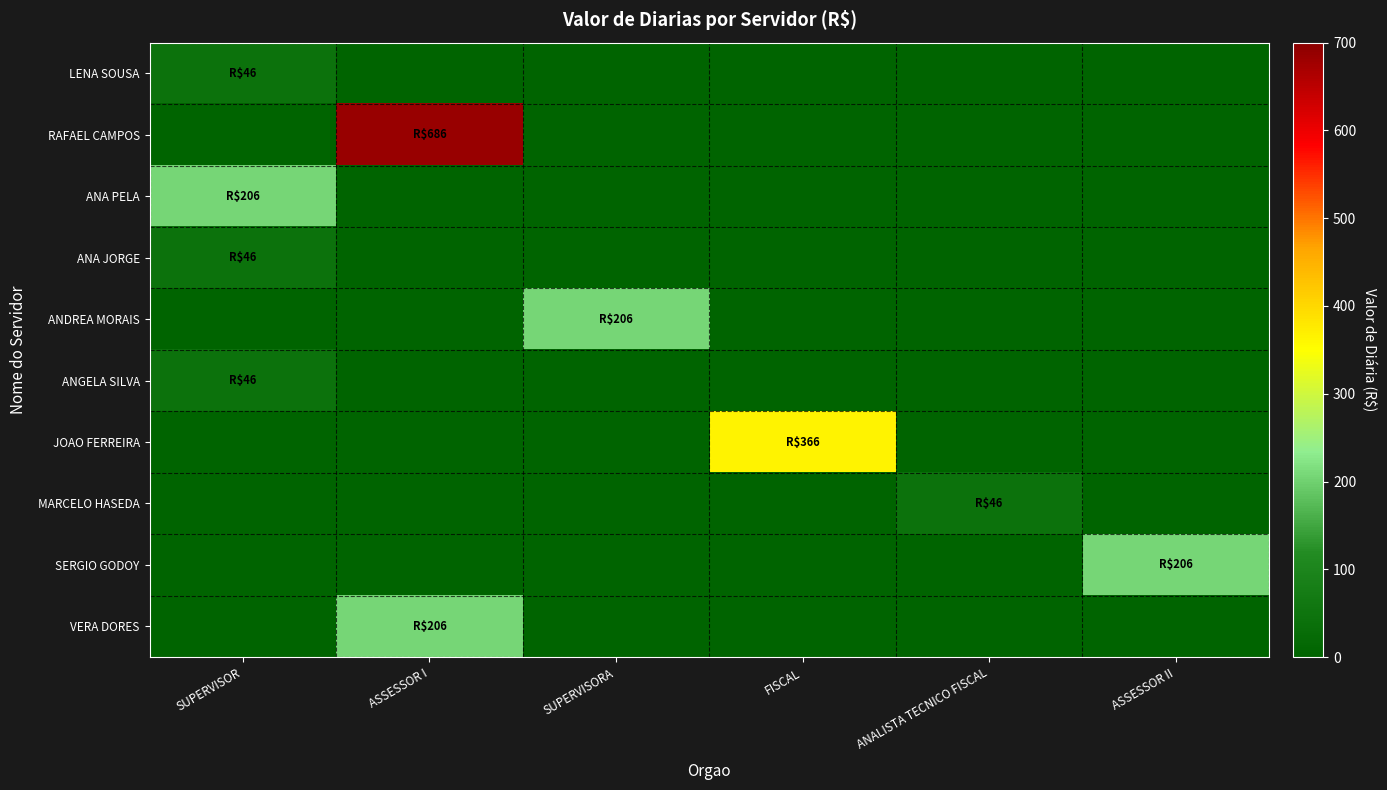

What is the maximum value shown in the chart?

686